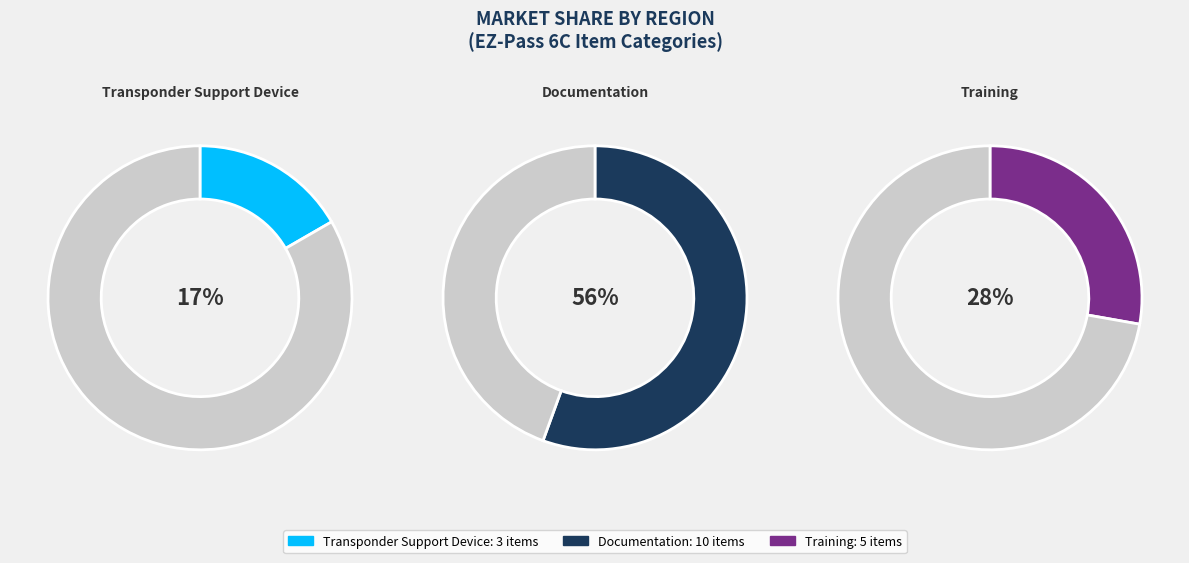

To the nearest percent, what percentage of the pie is Documentation?

56%